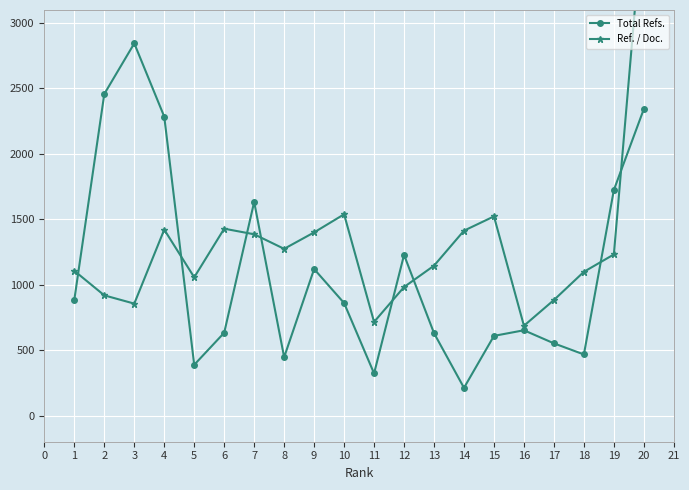

True or false: Total Refs. has more than 1 interior local peaks.

True